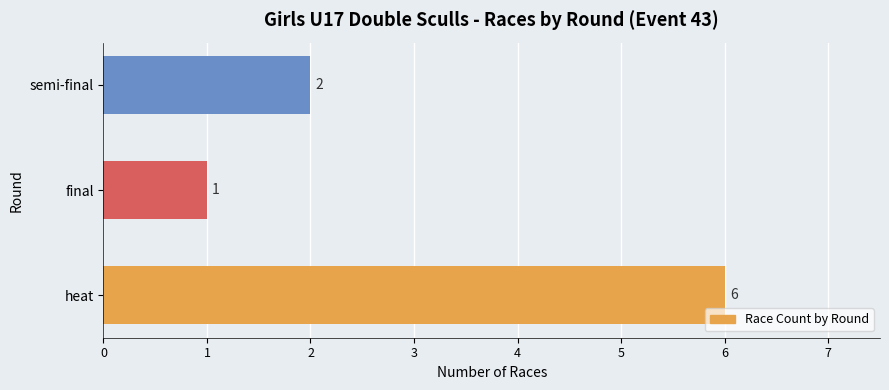

Does the chart contain stacked bars?

No